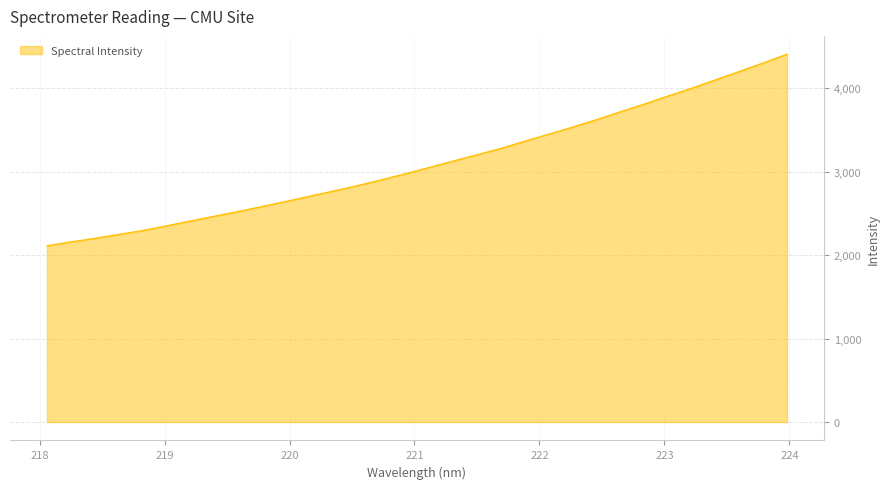

Does the chart display data point markers on the line(s)?

No